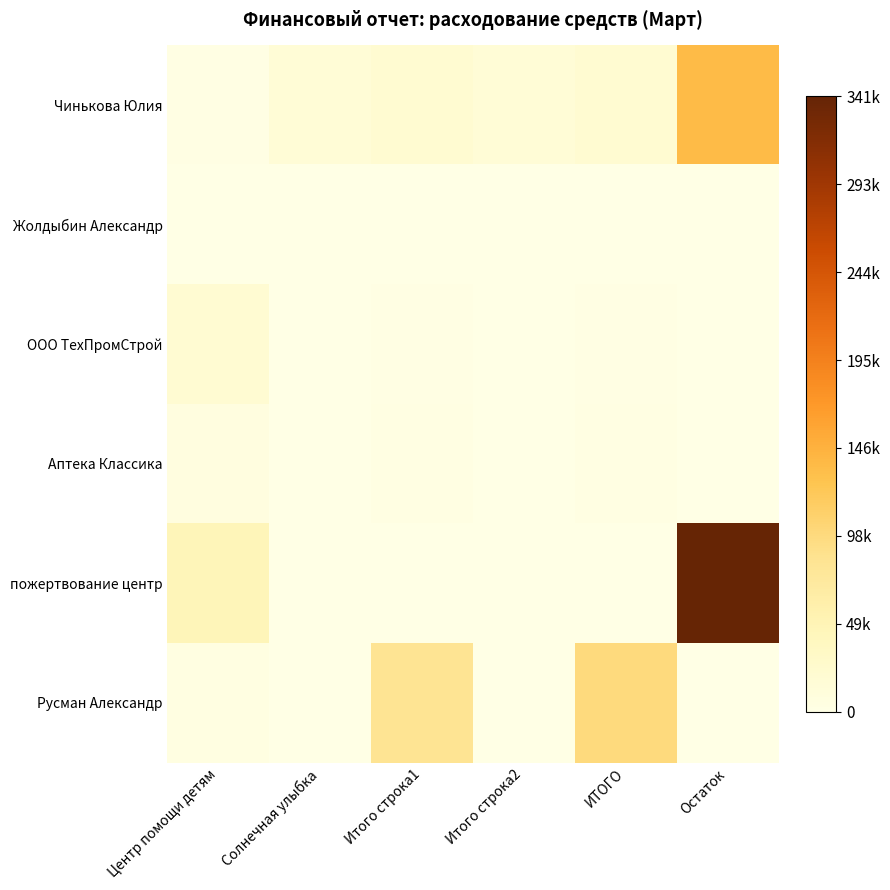

What is the maximum value shown in the chart?

1.0